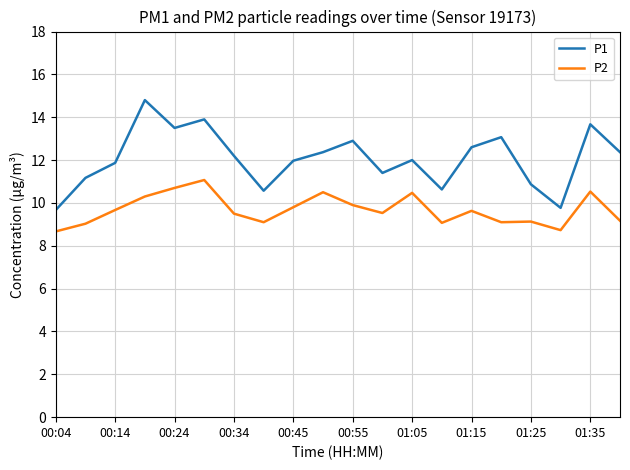

Which series has the largest total across all categories?

P1